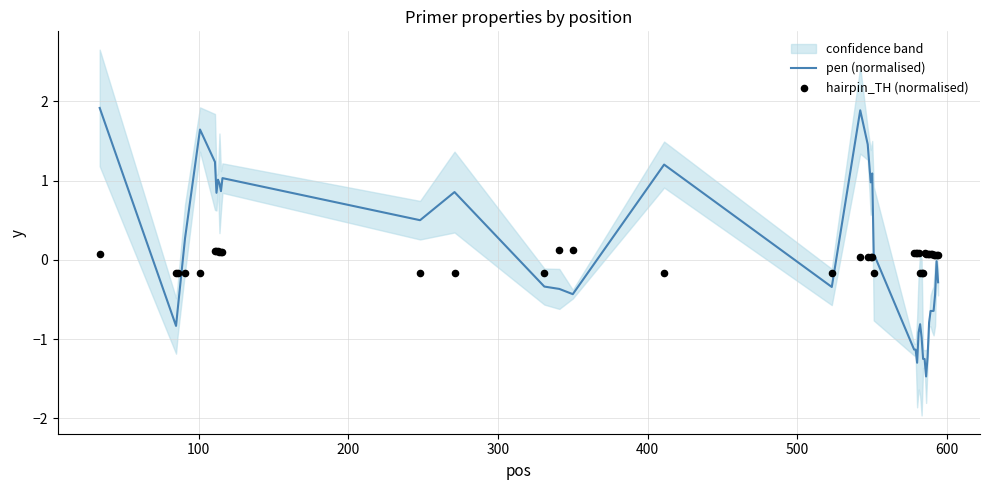

What are all the series names shown in the legend?

pen (normalised), hairpin_TH (normalised)